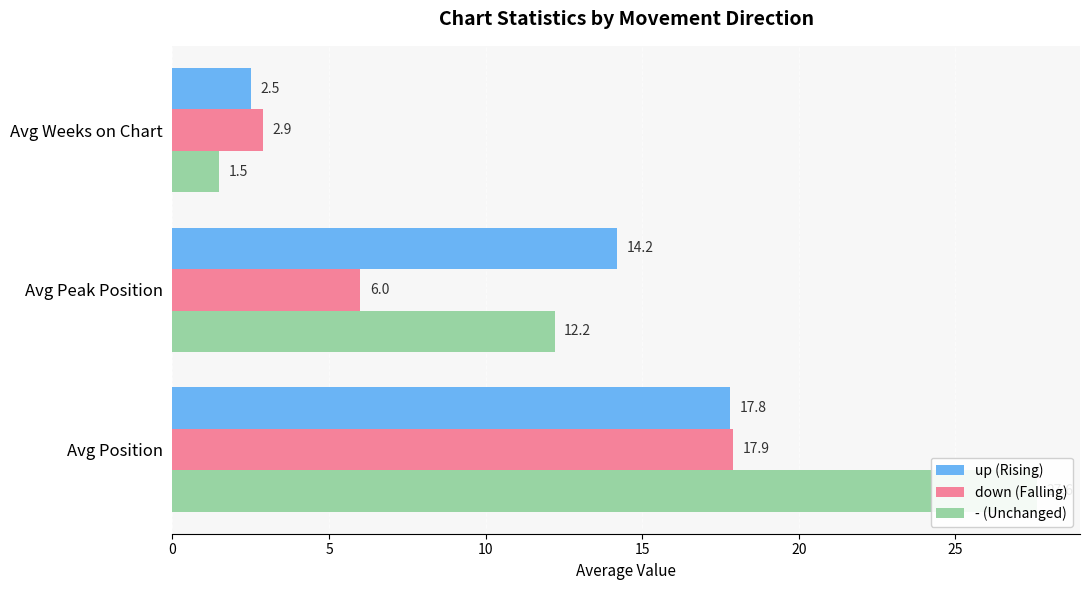

How many values in the up (Rising) series are below 14?

1